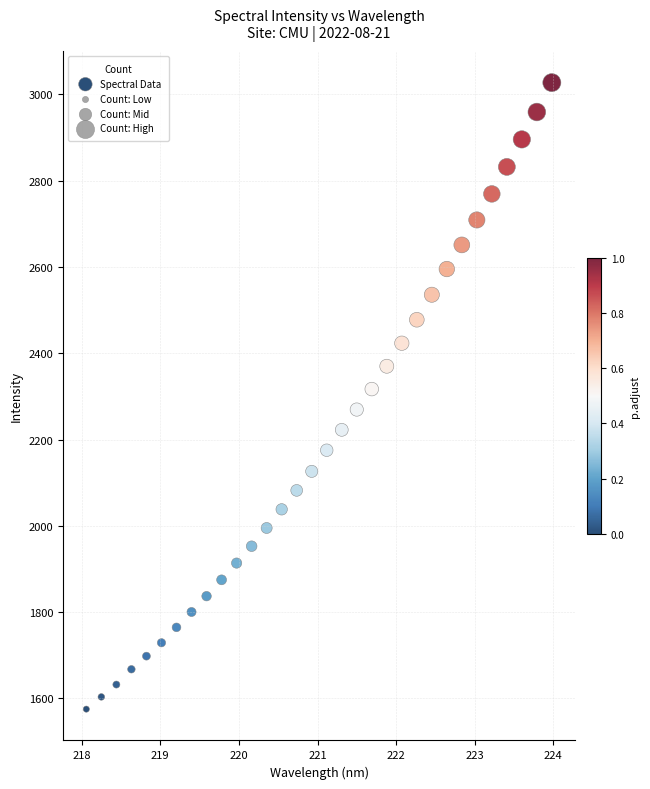

What is the range of X values (max minus min)?

5.9